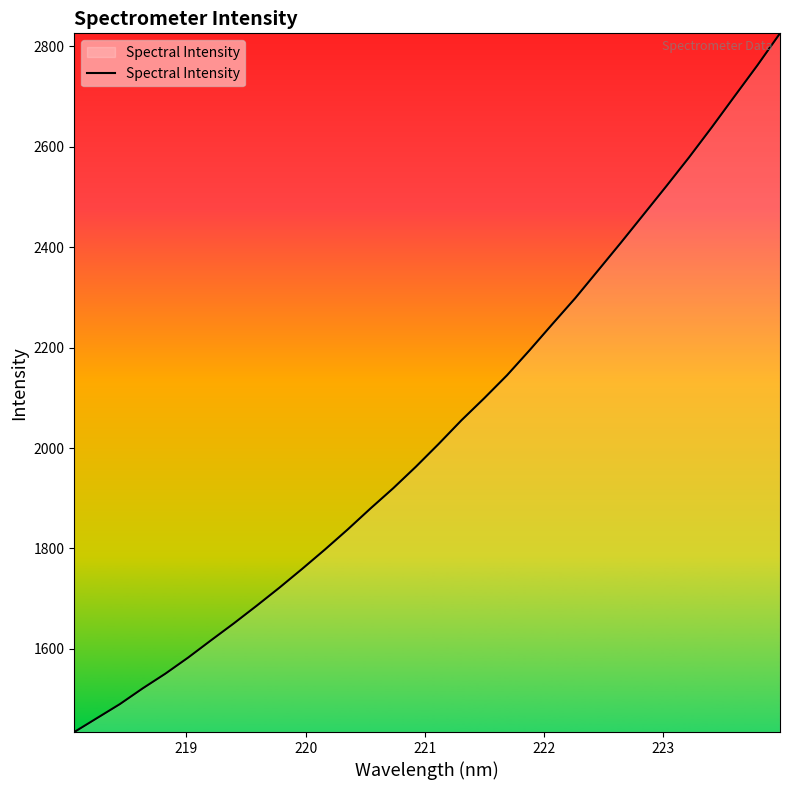

What is the difference between the maximum and minimum values?

1391.8